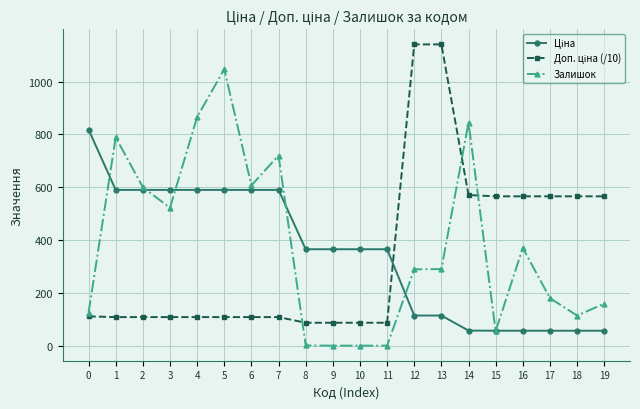

What is the difference between the highest and lowest values at 11?

365.2